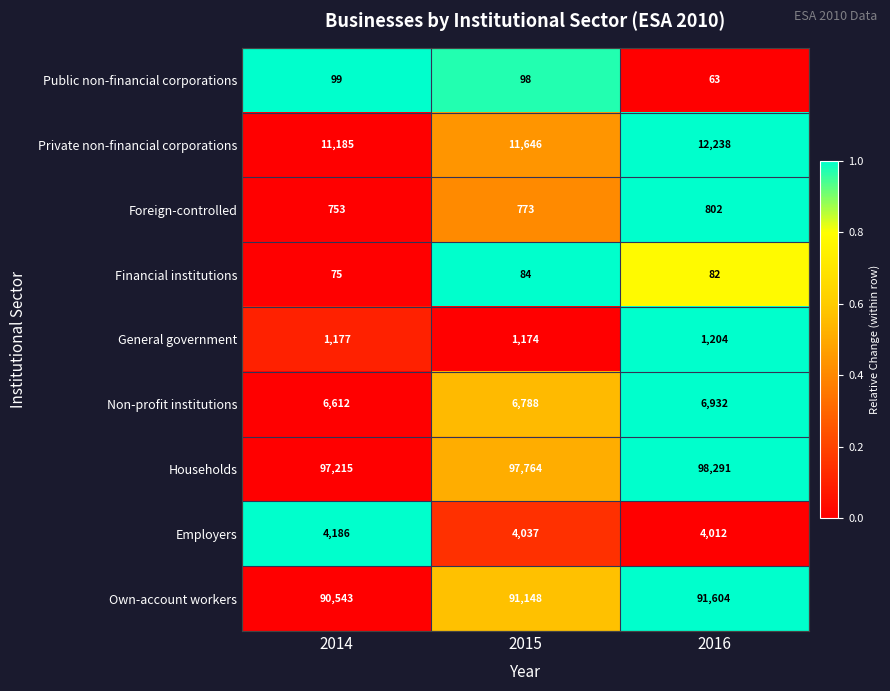

What is the difference between the maximum and second lowest values in the Employers series?

149